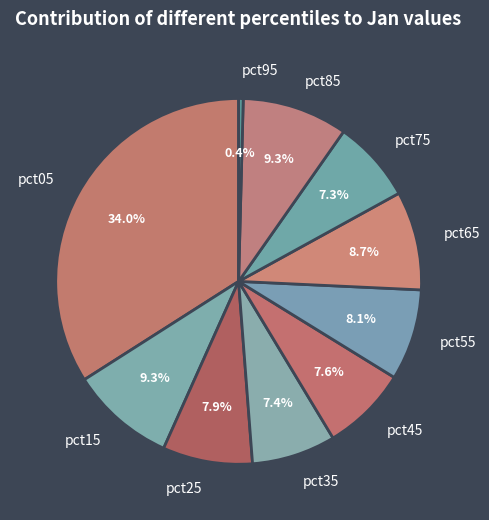

Count the number of slices in the pie.

10